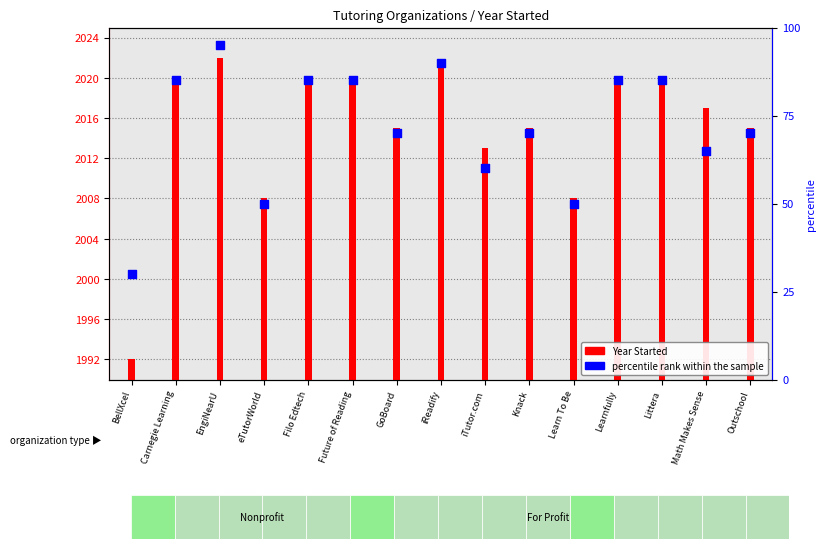

Which has a higher value, Learn To Be or Knack?

Knack